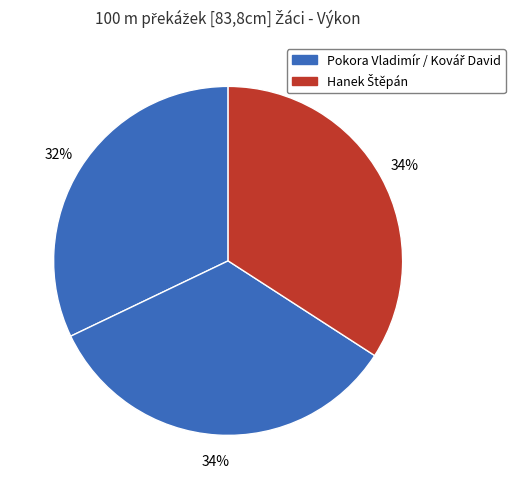

Does any single category account for the majority?

No